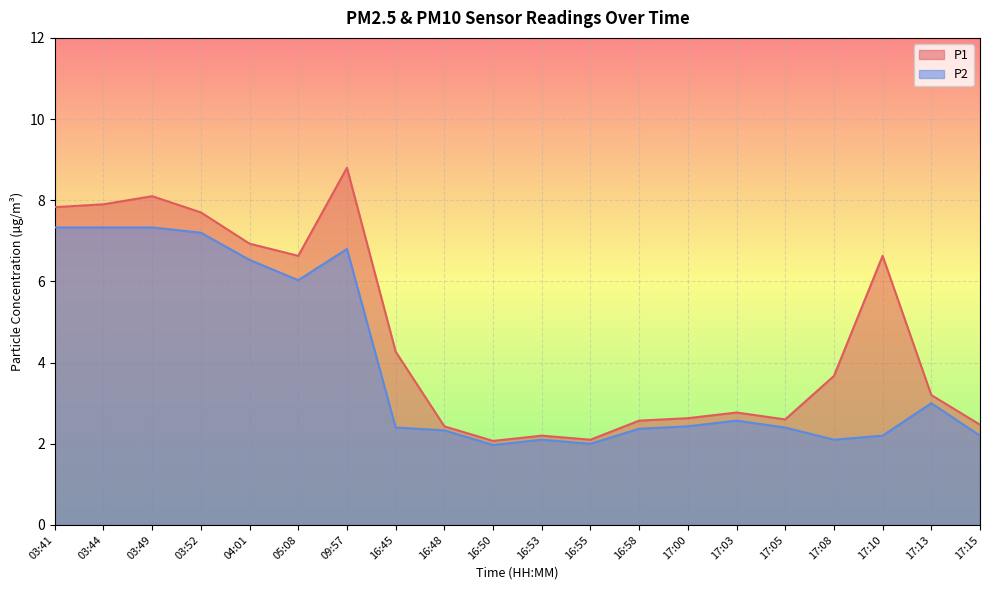

Which series has the largest total across all categories?

P1